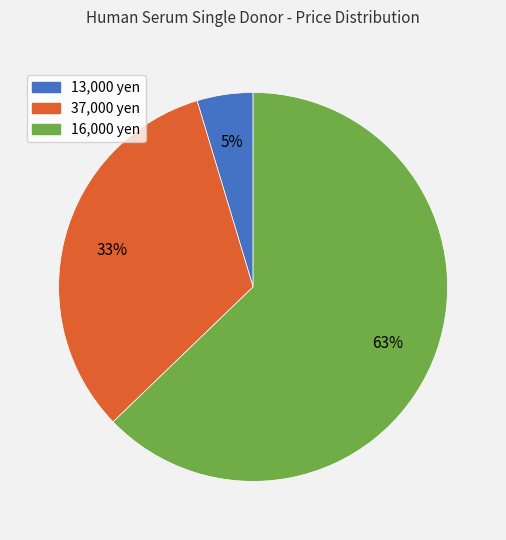

How many slices are in this pie chart?

3